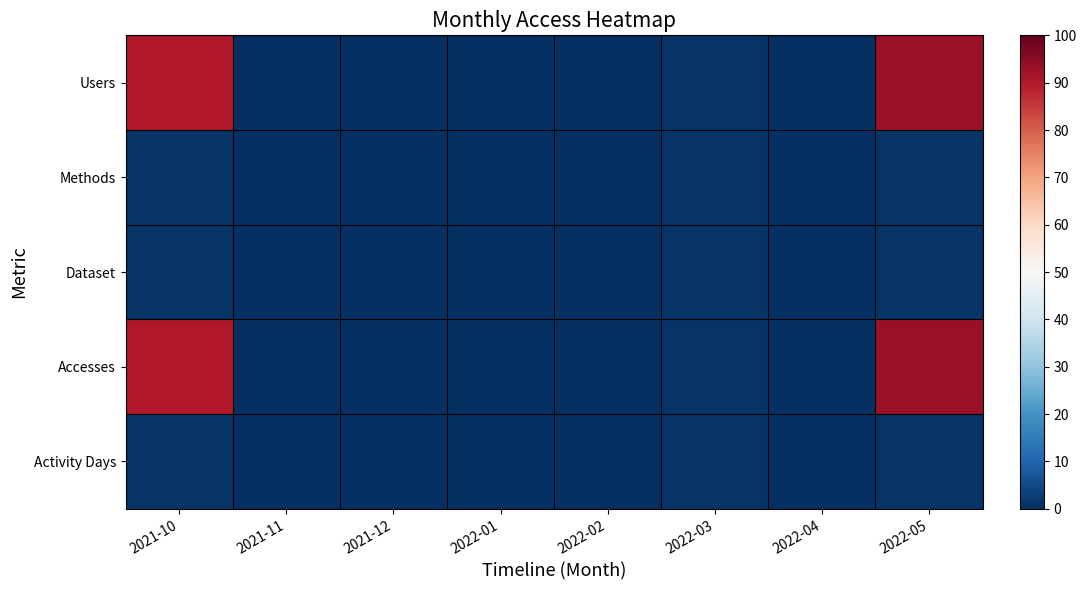

Reading left to right, what are all the values shown in this chart?

Users: 2021-10=90	2021-11=0	2021-12=0	2022-01=0	2022-02=0	2022-03=1	2022-04=0	2022-05=93
Methods: 2021-10=1	2021-11=0	2021-12=0	2022-01=0	2022-02=0	2022-03=1	2022-04=0	2022-05=1
Dataset: 2021-10=1	2021-11=0	2021-12=0	2022-01=0	2022-02=0	2022-03=1	2022-04=0	2022-05=1
Accesses: 2021-10=90	2021-11=0	2021-12=0	2022-01=0	2022-02=0	2022-03=1	2022-04=0	2022-05=93
Activity Days: 2021-10=1	2021-11=0	2021-12=0	2022-01=0	2022-02=0	2022-03=1	2022-04=0	2022-05=1